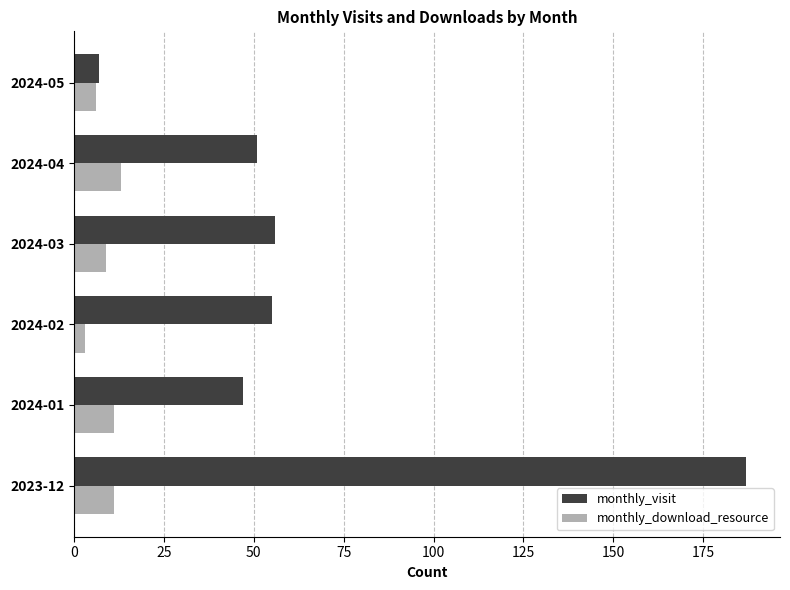

What is the difference between the highest and lowest values at 2023-12?

176